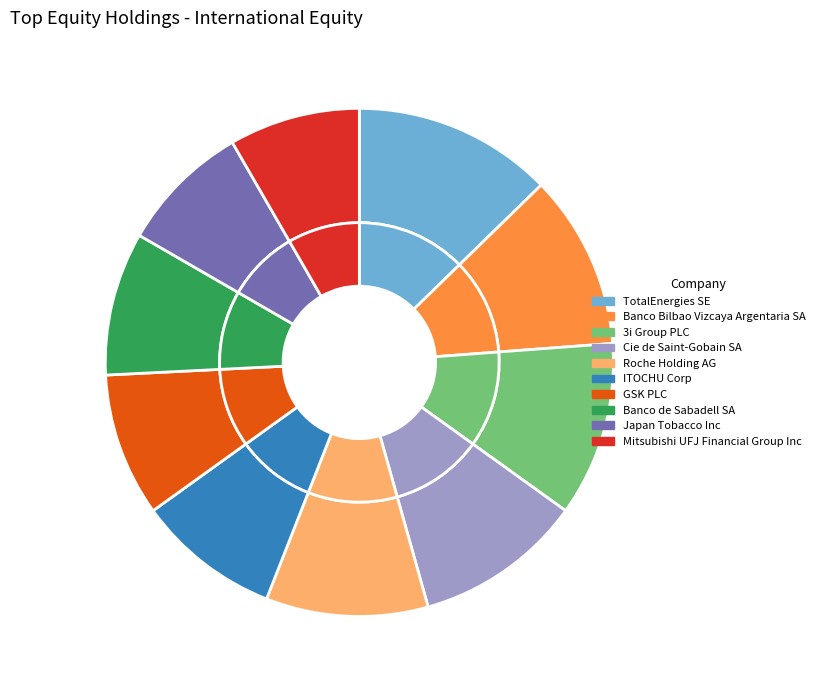

To the nearest percent, what percentage of the pie is Banco Bilbao Vizcaya Argentaria SA?

11%